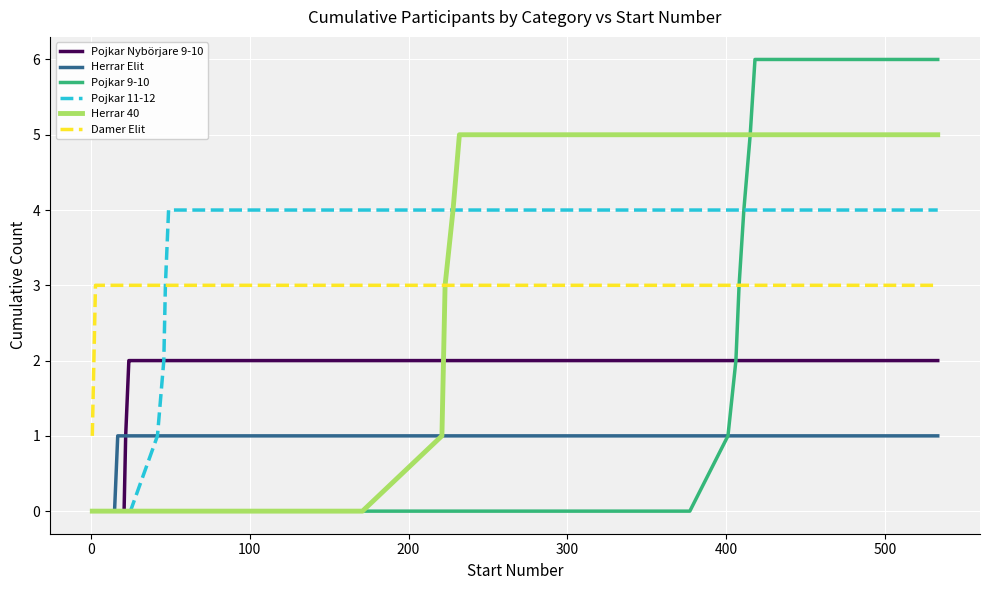

Which series has the largest range (max minus min)?

Pojkar 9-10